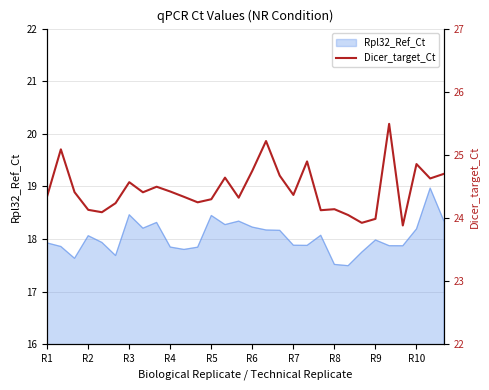

True or false: Rpl32_Ref_Ct has a value of 17.8 at R4.

True